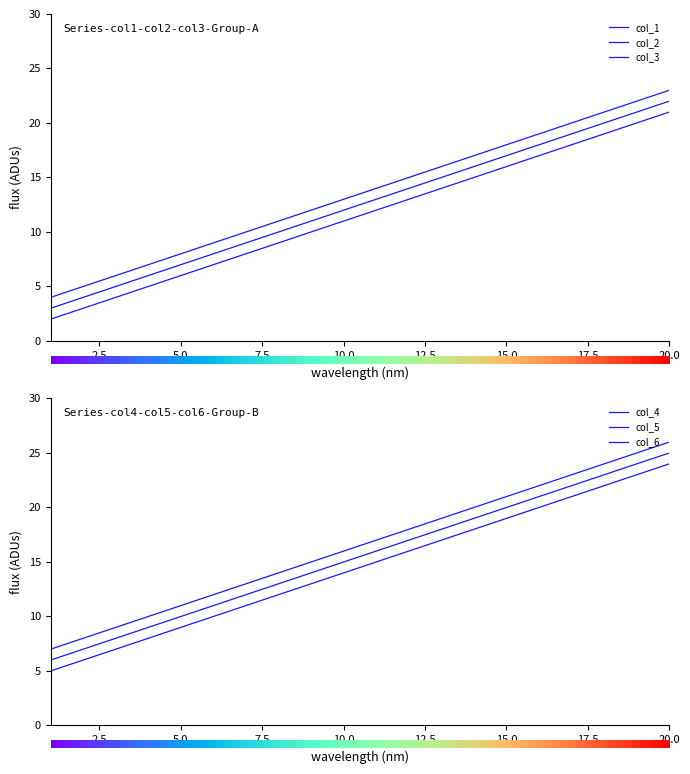

True or false: col_4 and col_2 intersect in this chart.

False